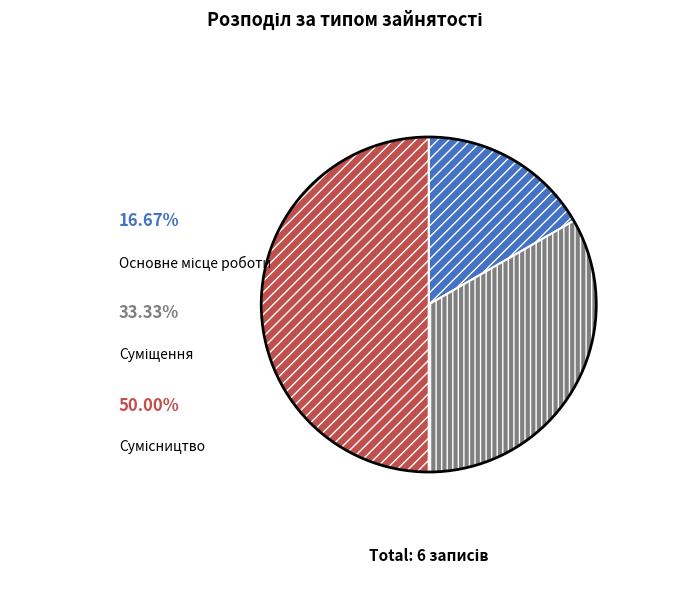

True or false: Суміщення accounts for 19% of the total.

False